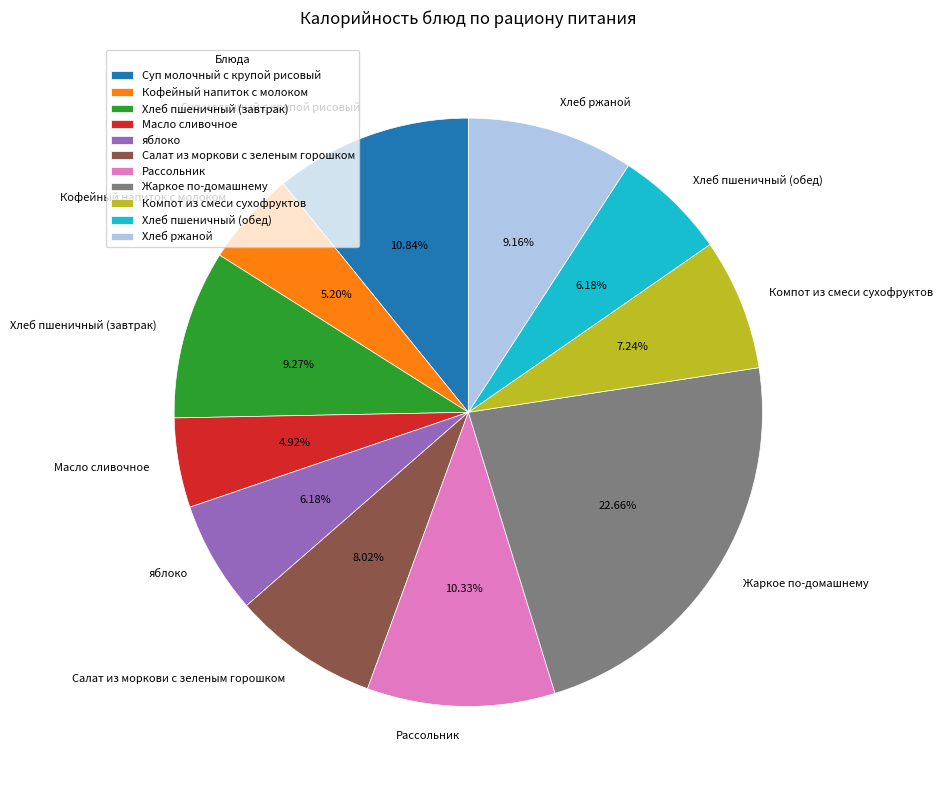

What percentage is NOT represented by Хлеб пшеничный (завтрак)?

90.7%